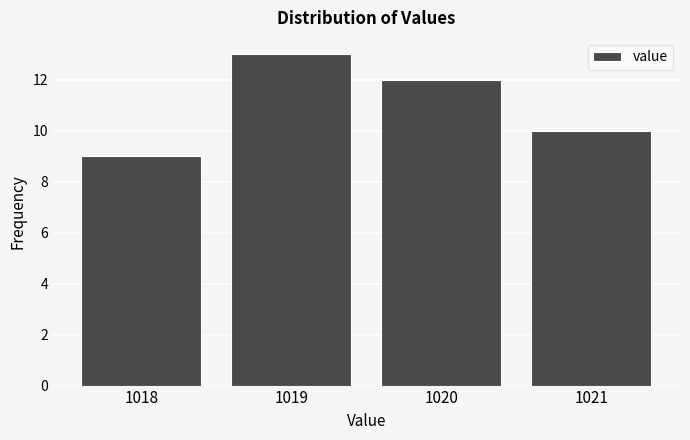

How tall is the bar that spans 1017.5 to 1018.5 on the x-axis? The values are not printed on the chart, so give them approximately, as read against the axis.

9